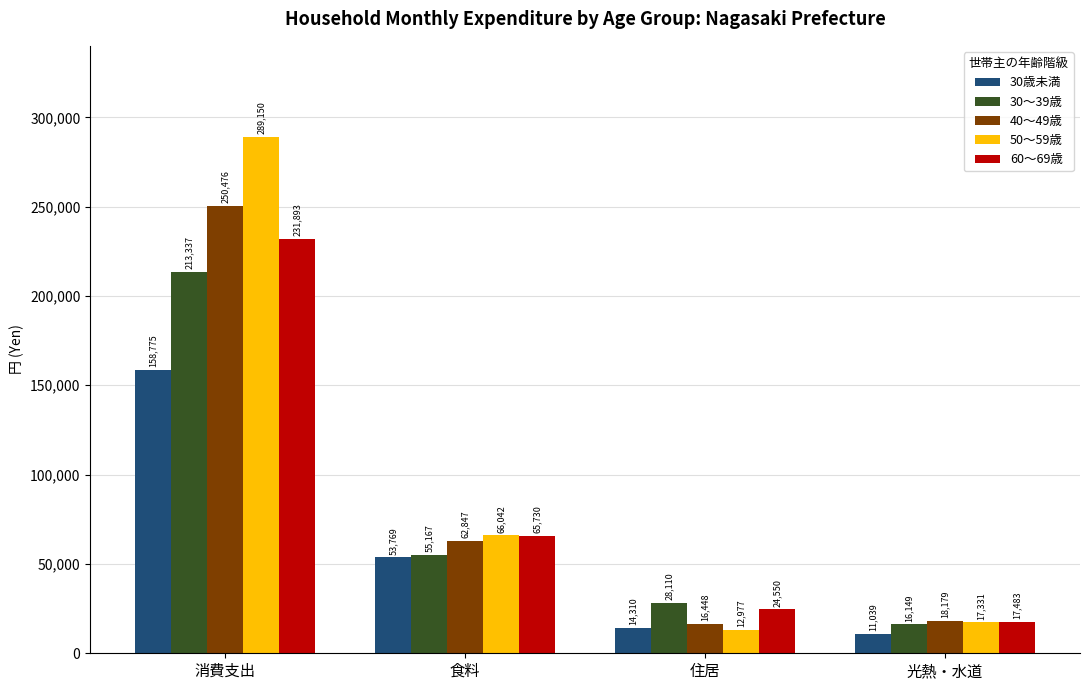

Reading left to right, transcribe all the data shown in this chart.

30歳未満: 158775	53769	14310	11039
30～39歳: 213337	55167	28110	16149
40～49歳: 250476	62847	16448	18179
50～59歳: 289150	66042	12977	17331
60～69歳: 231893	65730	24550	17483